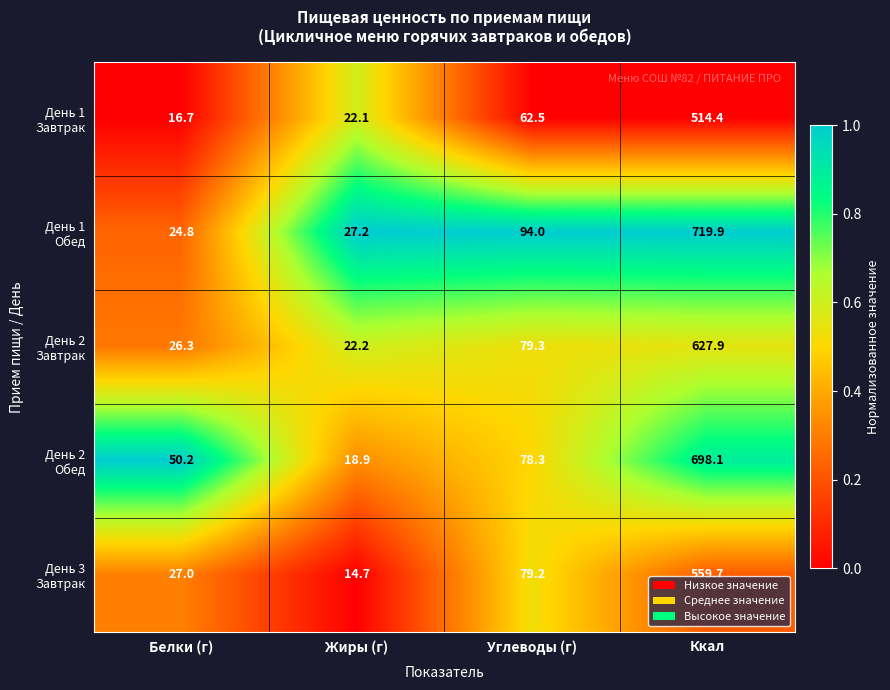

What is the spread (max minus min) of values at Белки (г)?

33.5